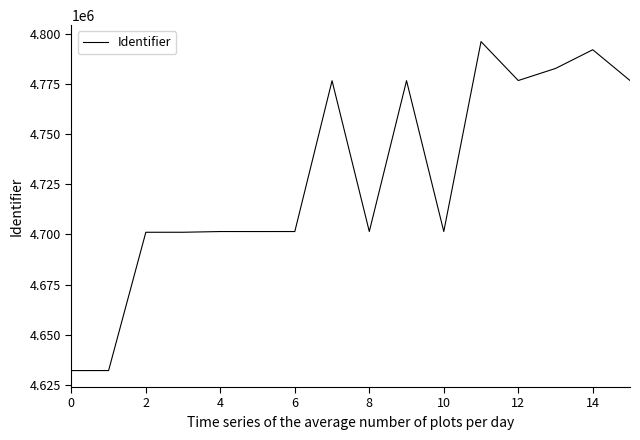

What is the difference between the maximum and minimum values?

163771